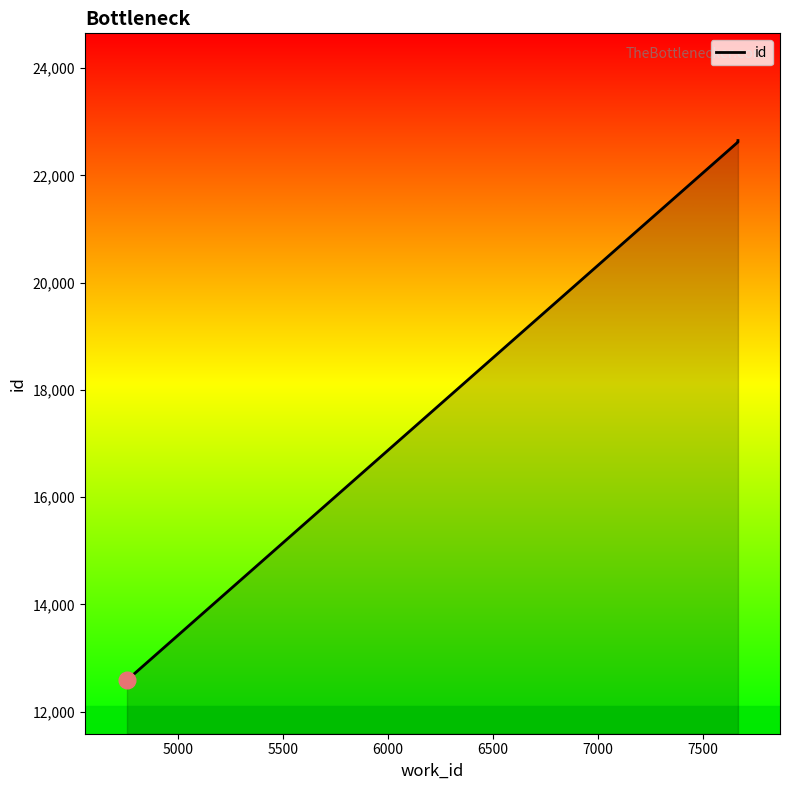

Is it true that the value at 6000 is 36000?

False